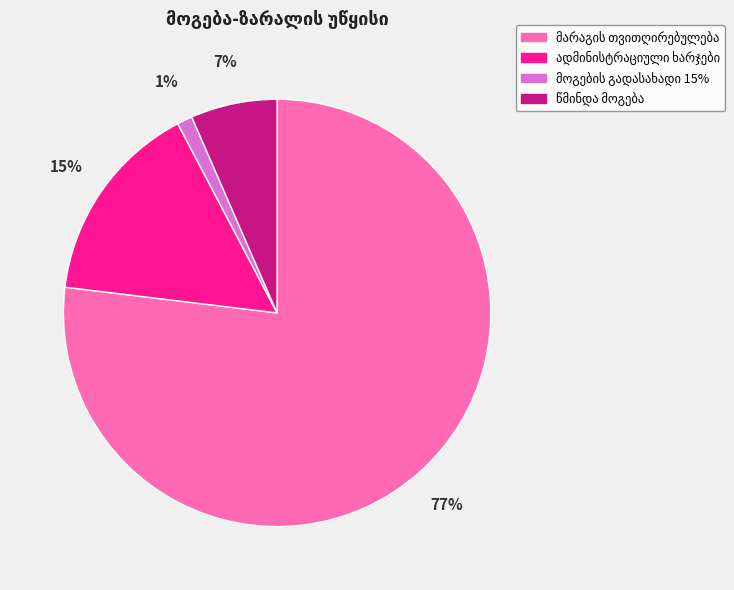

Is there any slice that represents more than half of the pie?

Yes